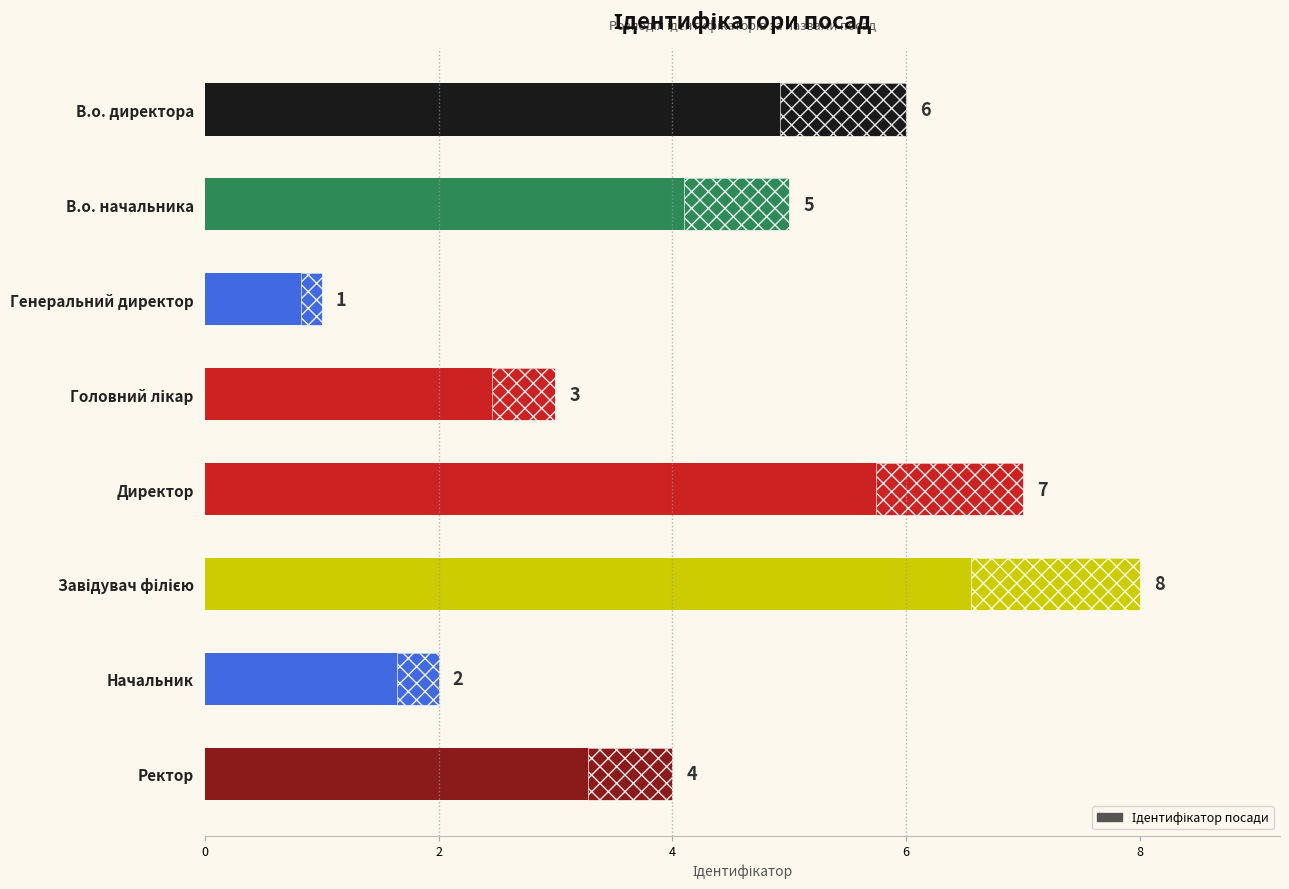

True or false: the data shows 6 at В.о. директора.

True